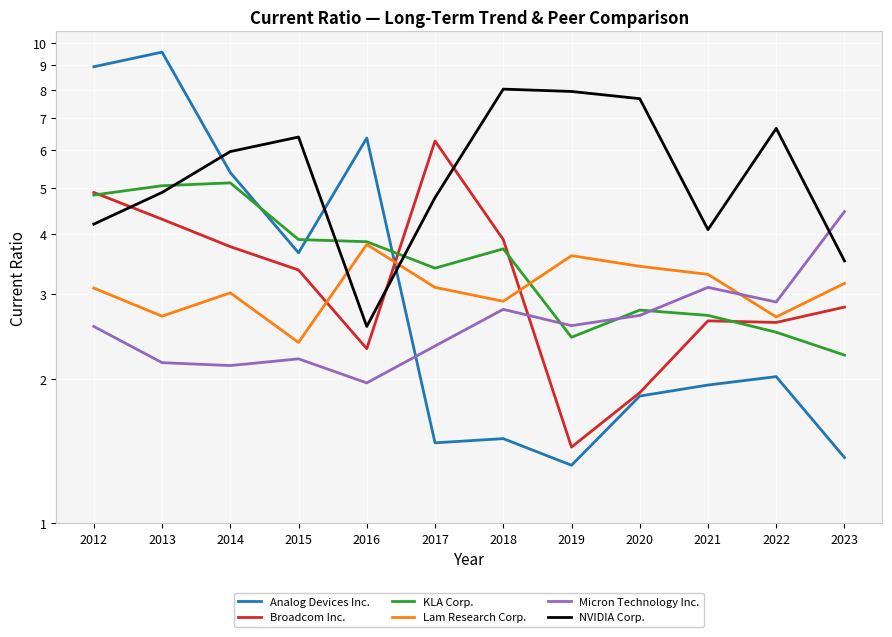

At which category does Lam Research Corp. reach its first local valley?

2013